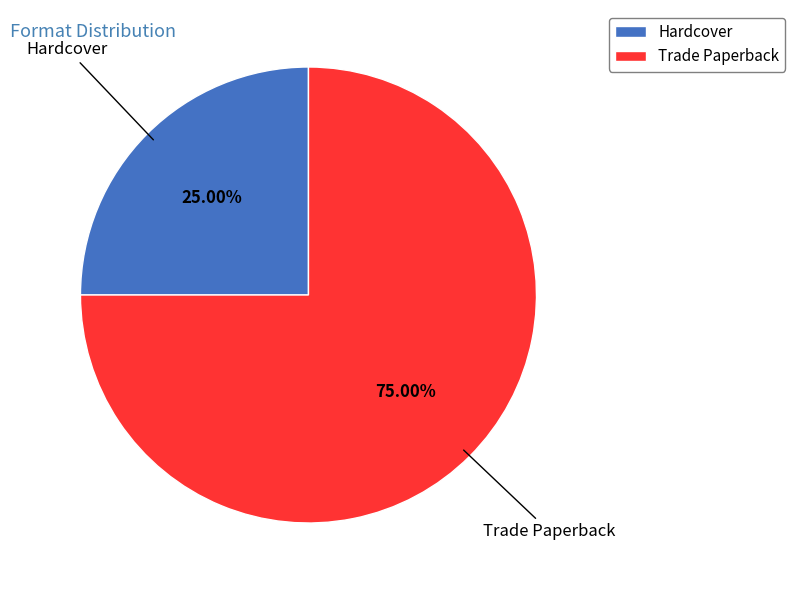

To the nearest percent, what is the difference between the largest and smallest slice percentages?

50%